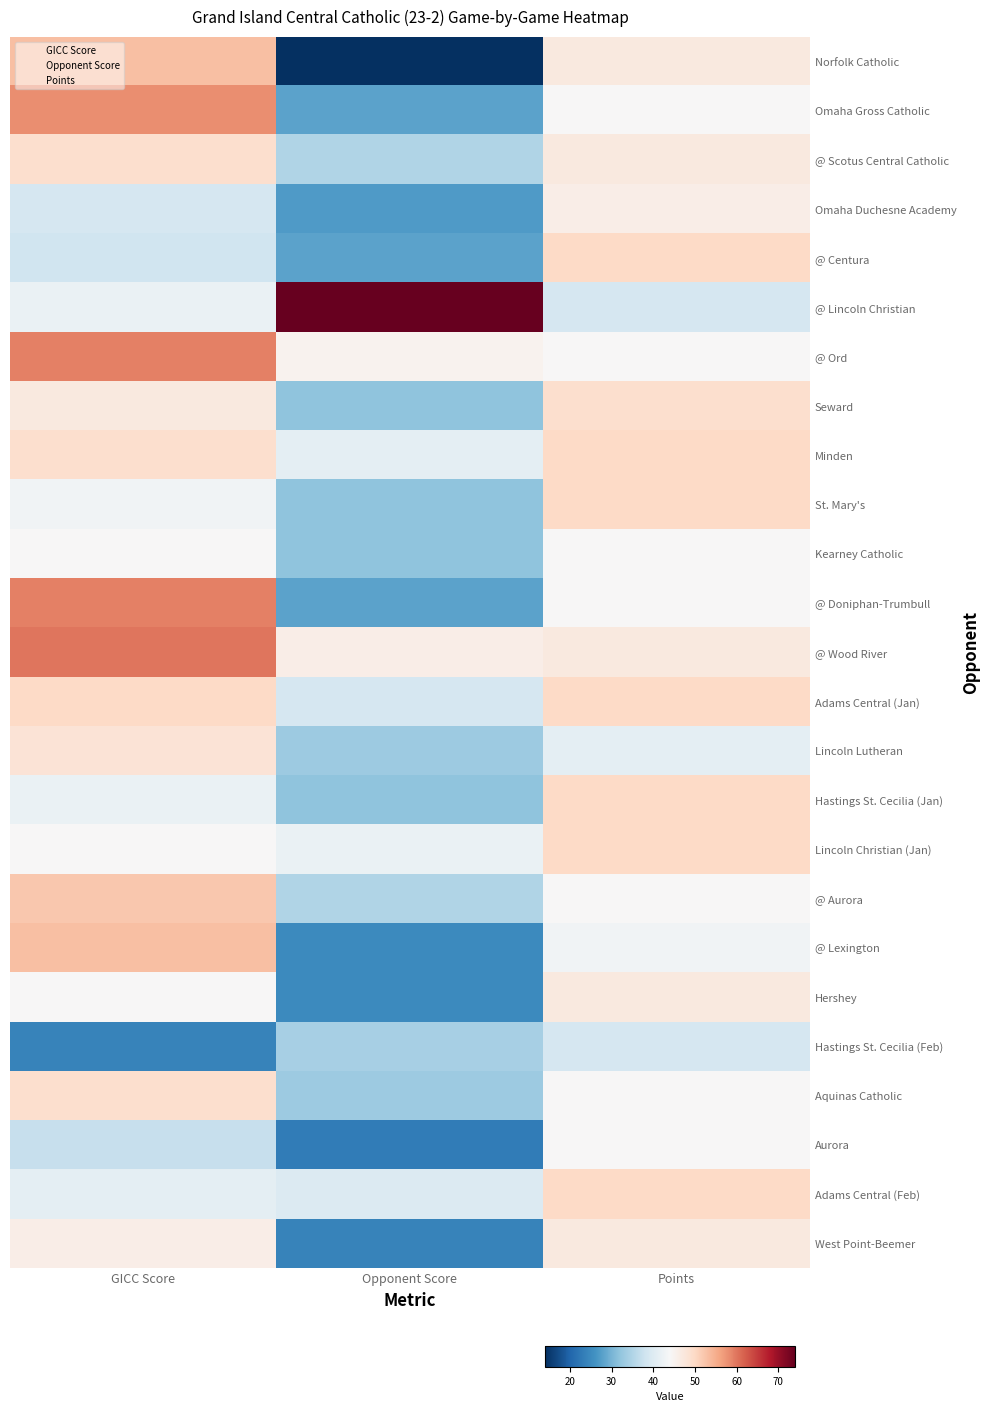

How many categories are shown in the chart?

3